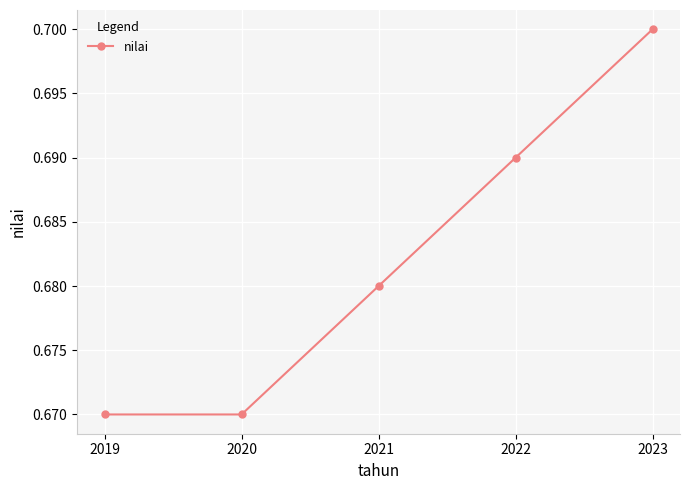

How many values are between 0 and 1?

5